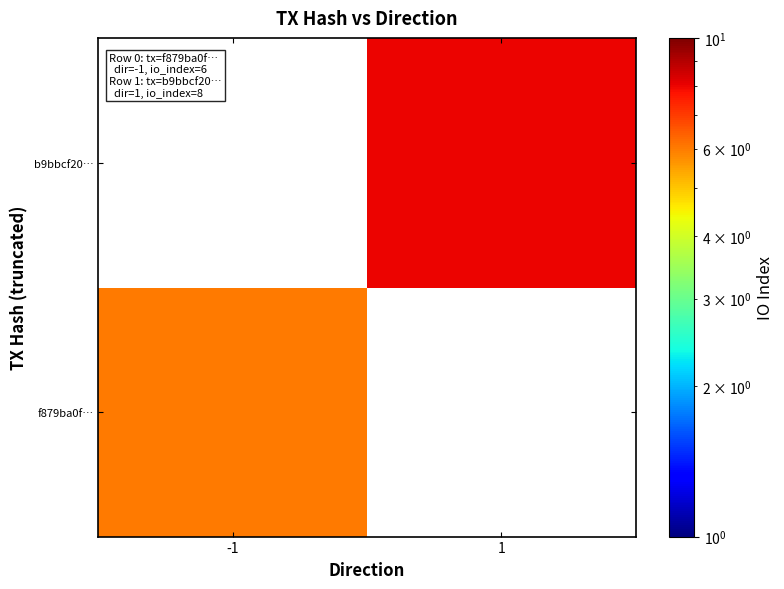

Which label corresponds to the largest value in the chart?

1